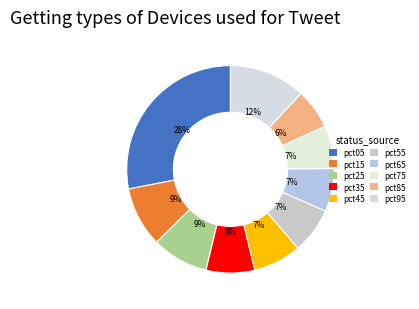

To the nearest percent, what is the difference between the largest and smallest slice percentages?

22%